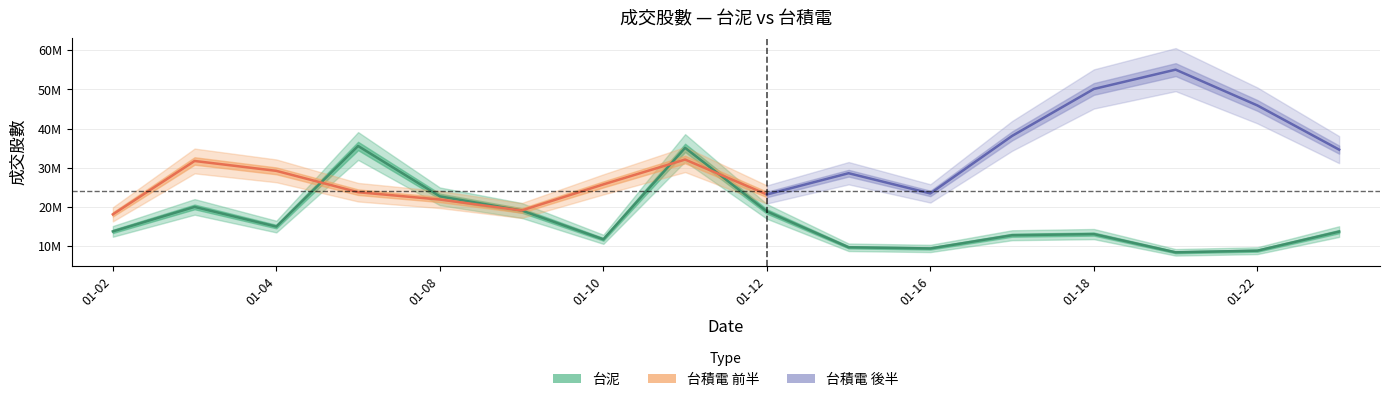

Rank the categories by value from lowest to highest.

2018-01-19, 2018-01-22, 2018-01-16, 2018-01-15, 2018-01-10, 2018-01-17, 2018-01-18, 2018-01-23, 2018-01-02, 2018-01-04, 2018-01-12, 2018-01-09, 2018-01-03, 2018-01-08, 2018-01-11, 2018-01-05